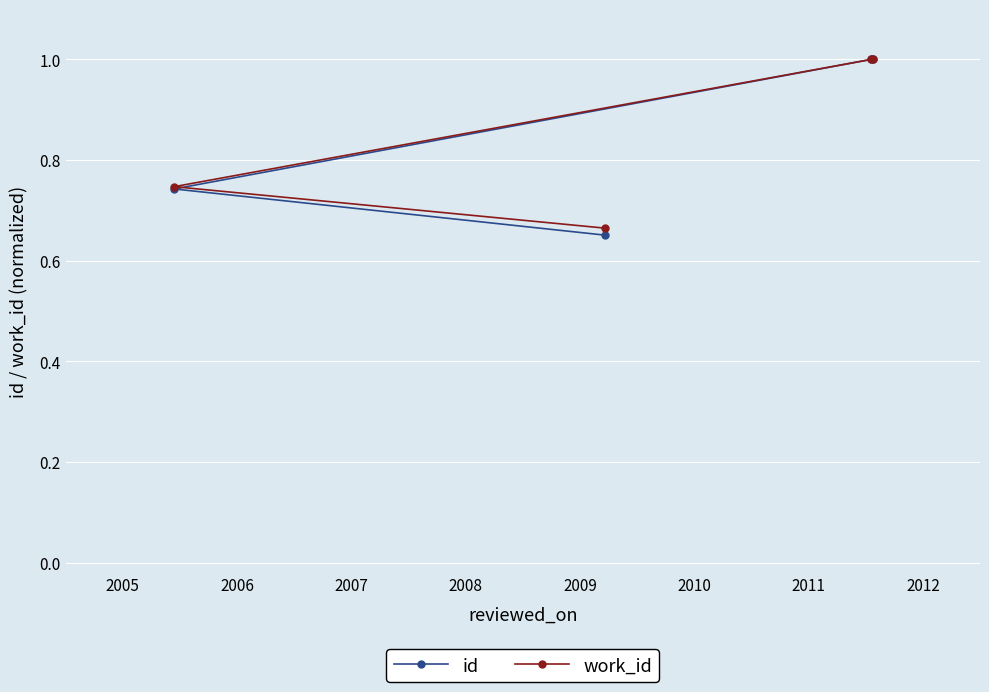

At how many categories does at least one series exceed 0?

4